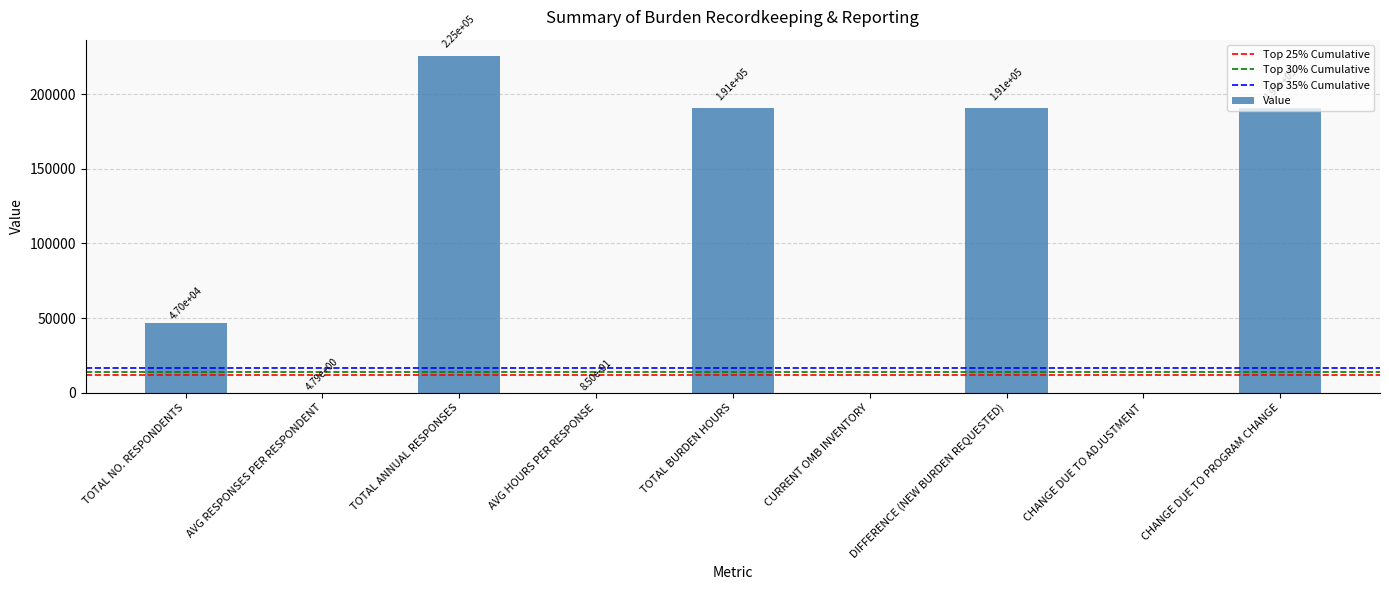

True or false: the data shows 190924.1 at TOTAL BURDEN HOURS.

True